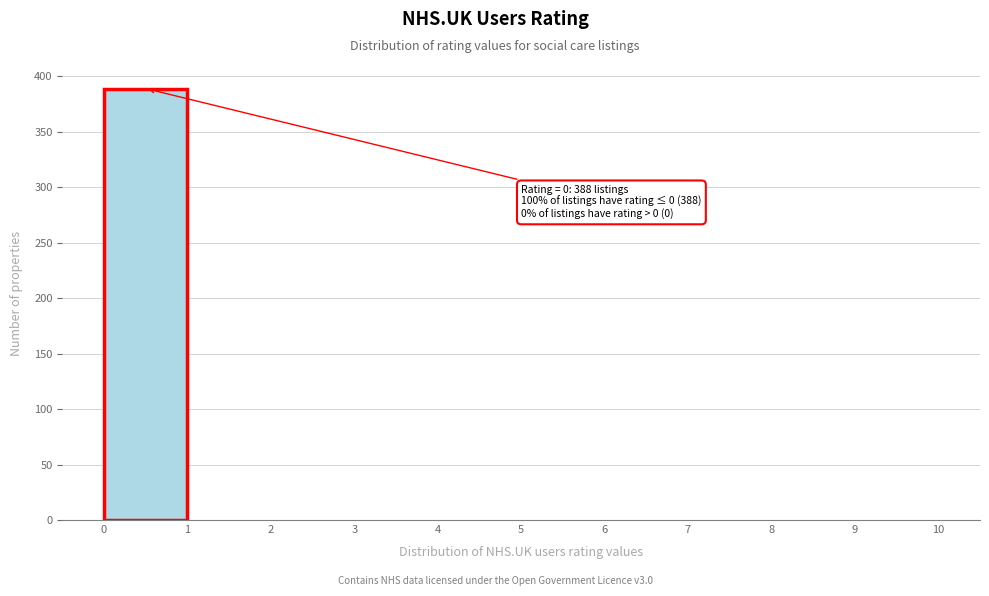

Over which range of the x-axis is the bar tallest?

0 to 1